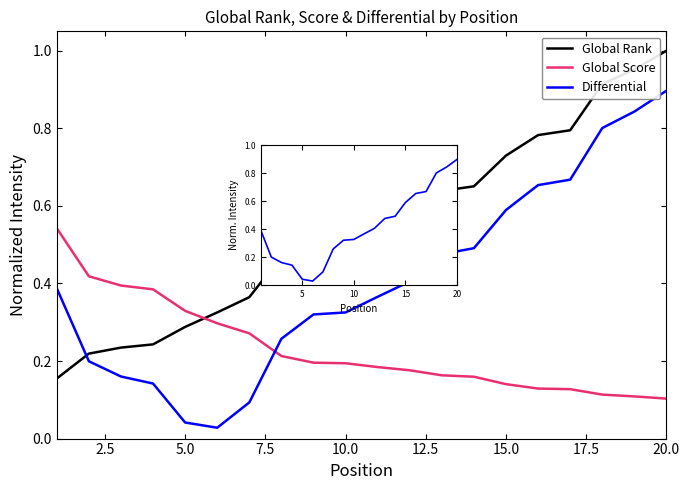

What are all the series names shown in the legend?

Global Rank, Global Score, Differential